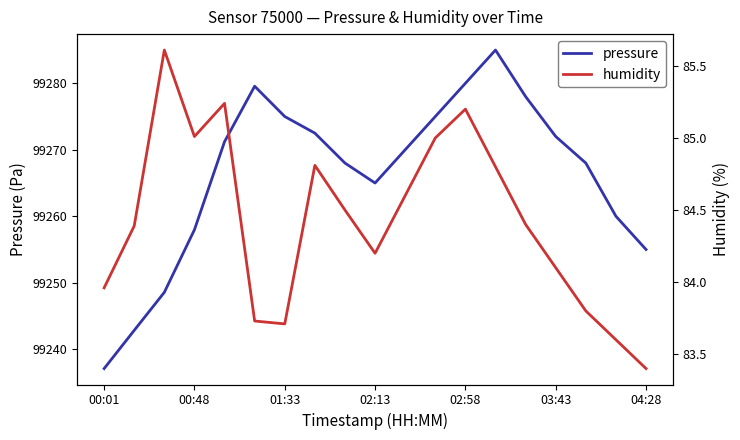

How many values in the pressure series exceed 99270?

9